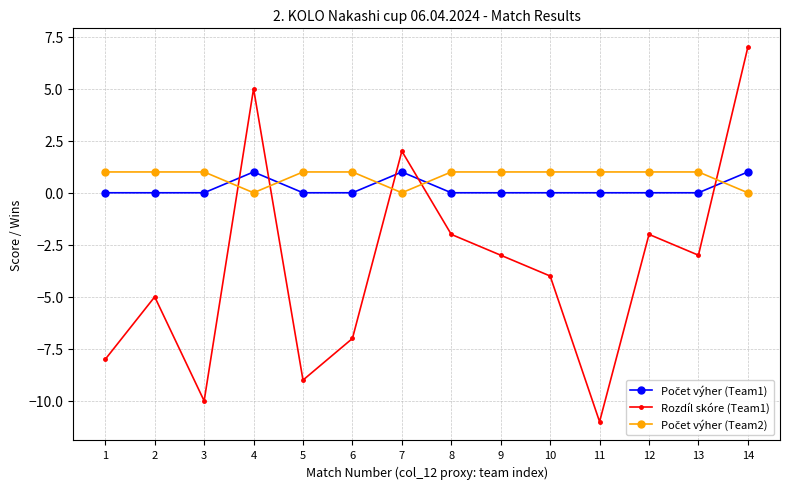

What is the value of the Rozdíl skóre (Team1) point at the 6th from the left?

-7